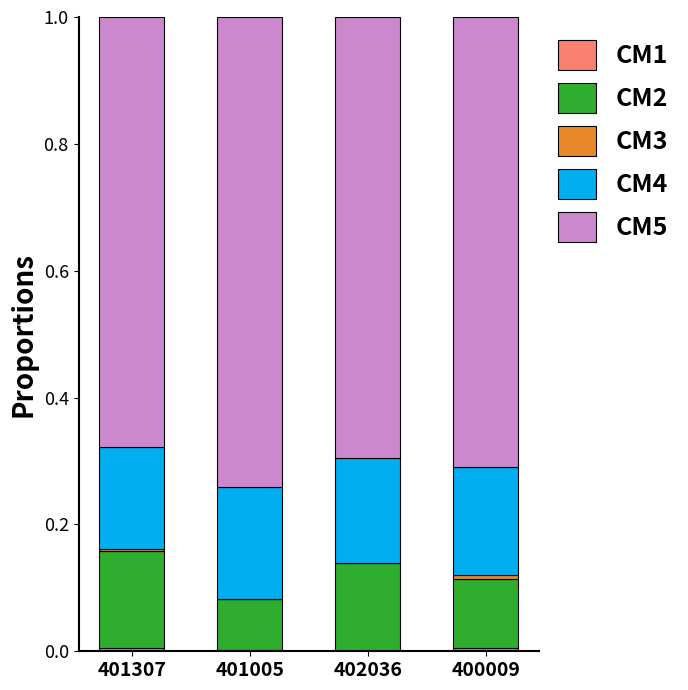

What is the total value across all series at 402036?

1.0